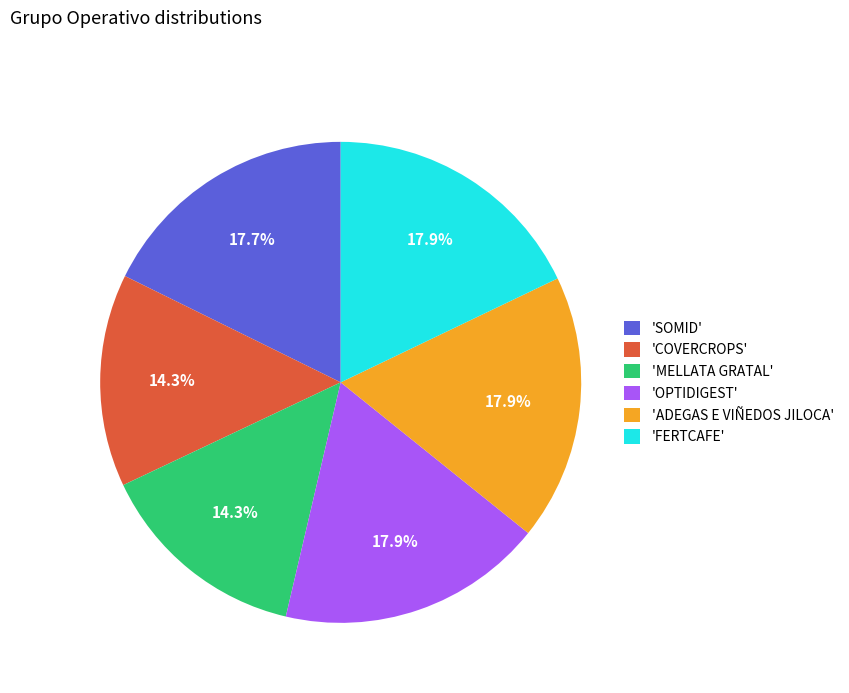

Does 'SOMID' account for over 50% of the chart?

No